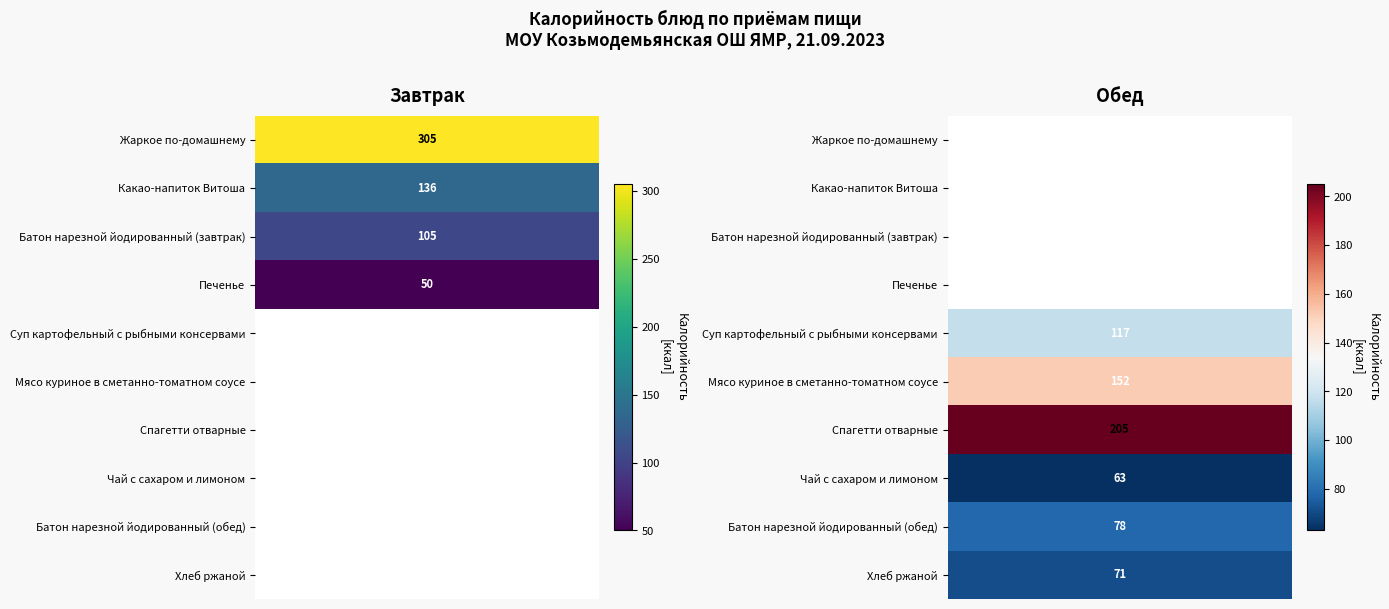

Rank the series at Батон нарезной йодированный (завтрак) from highest to lowest value.

Завтрак, Обед